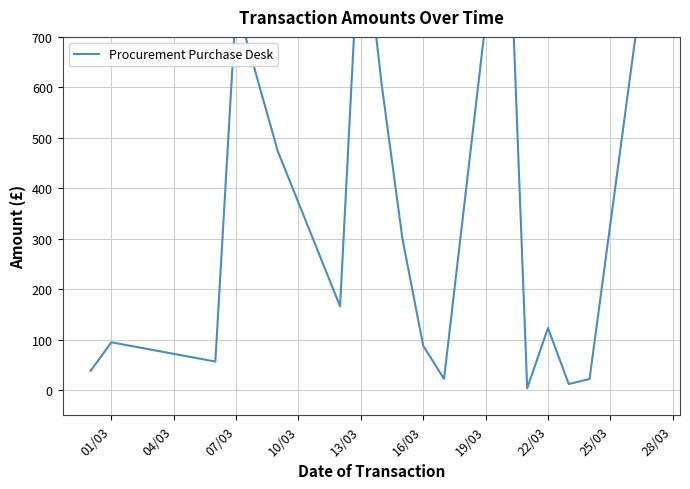

The chart shows a value of 1606.1 at 16. True or false?

False